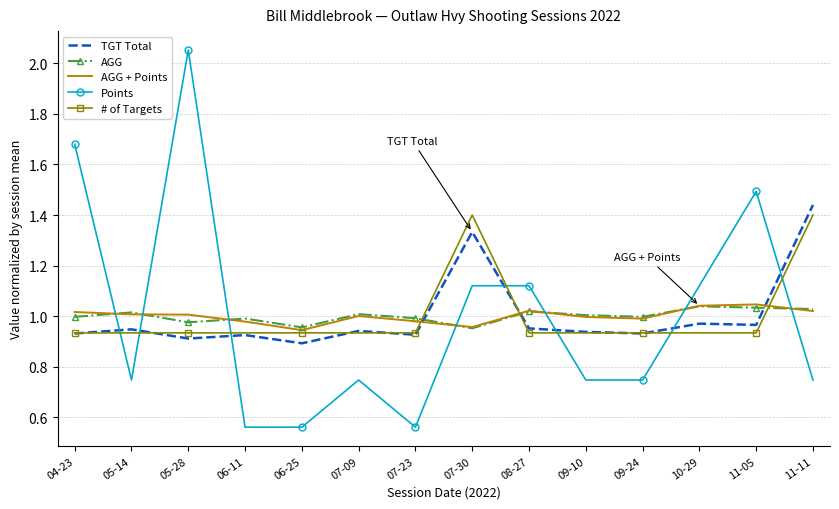

What is the total value across all series at 06-25?

4.3